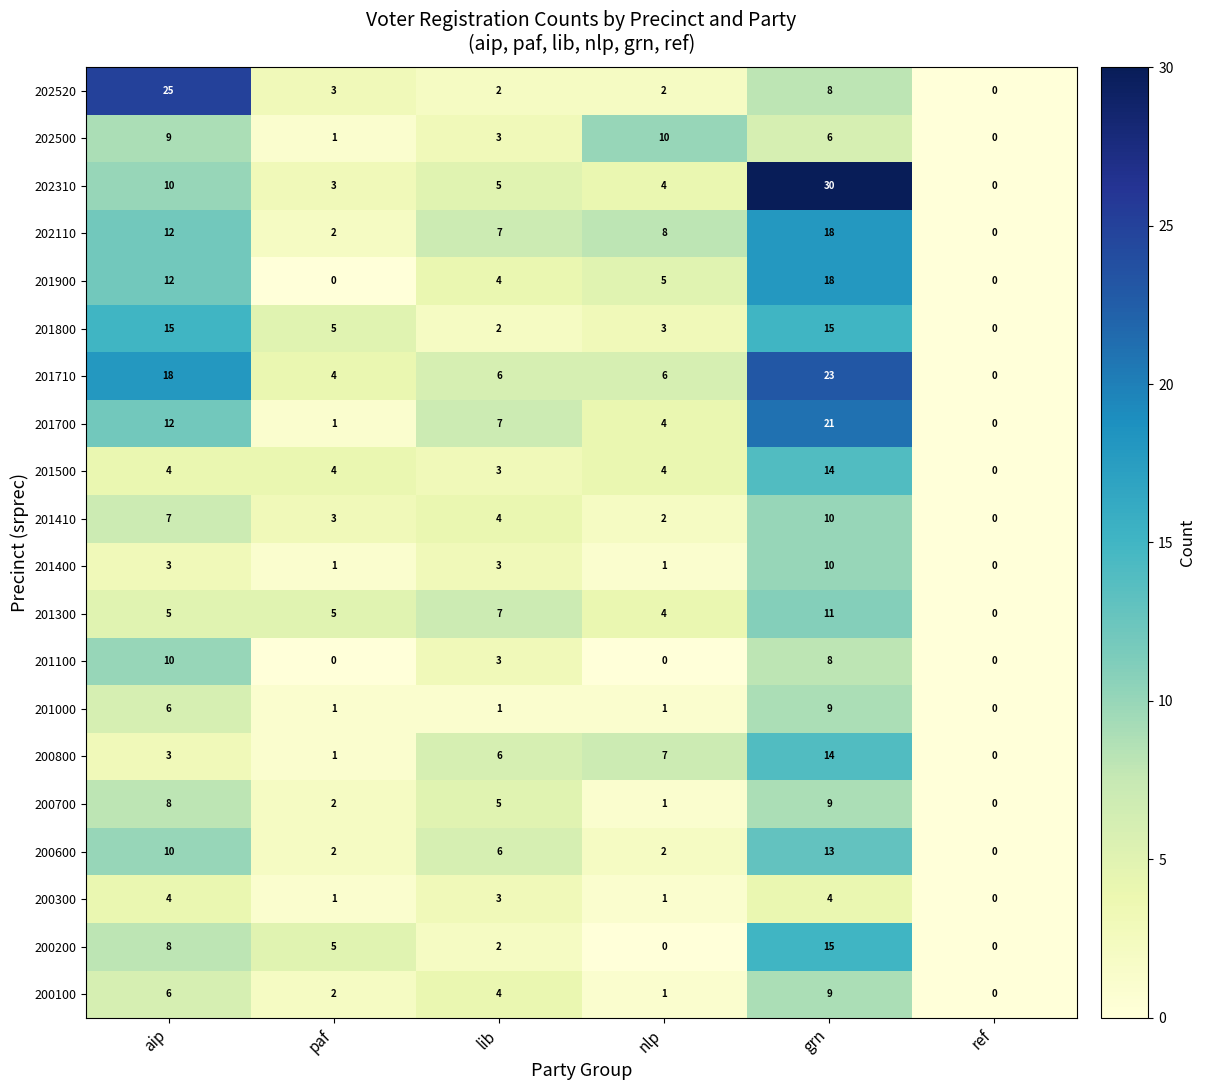

Count the number of data series in this chart.

20